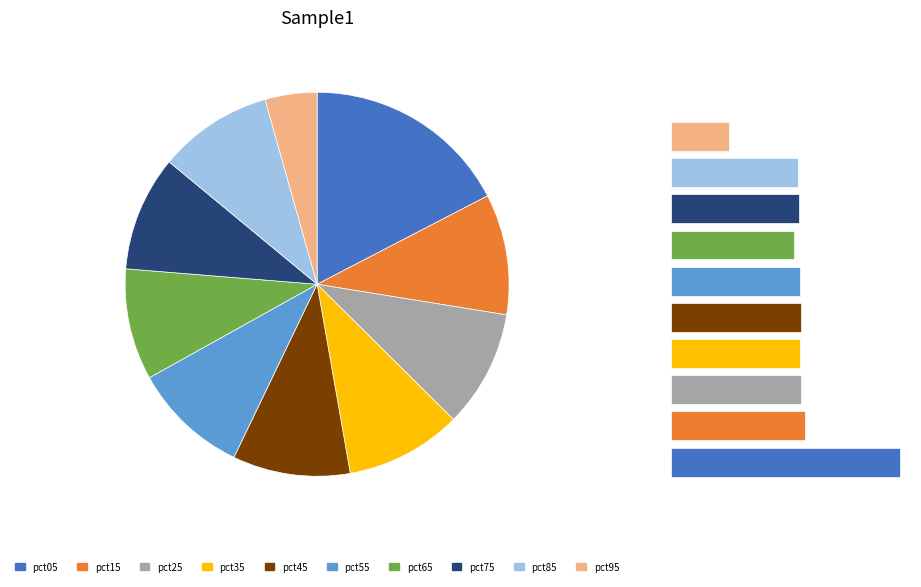

To the nearest percent, what is the average slice percentage?

10%